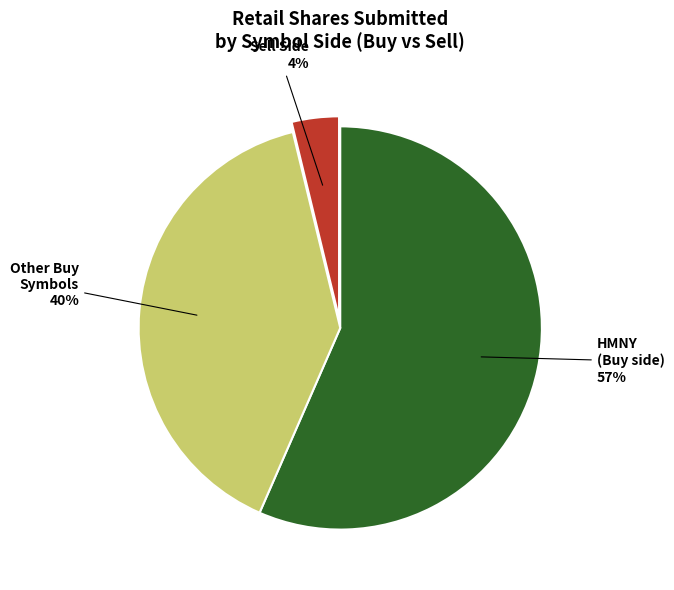

To the nearest percent, what is the average slice percentage?

33%